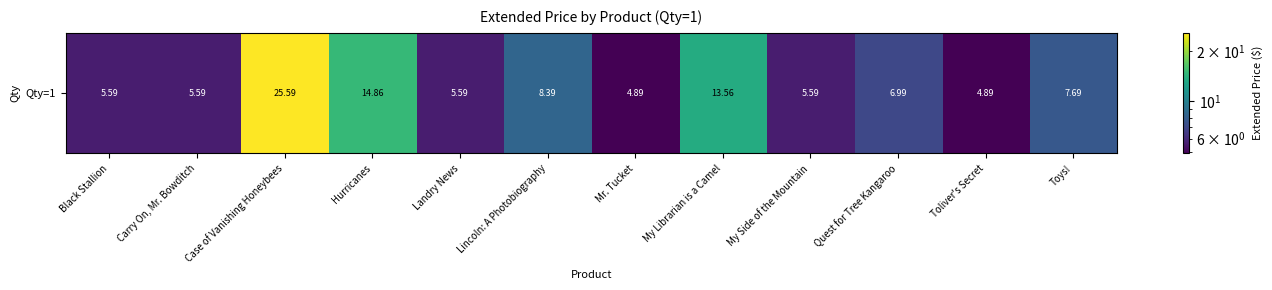

Is it true that the value at Case of Vanishing Honeybees is 39.4?

False